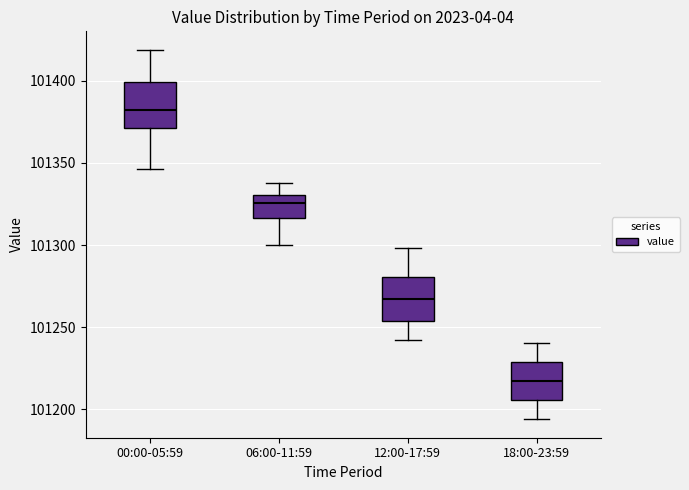

Where does the lower whisker of the box for 12:00-17:59 end on the y-axis? The values are not printed on the chart, so give them approximately, as read against the axis.

101240